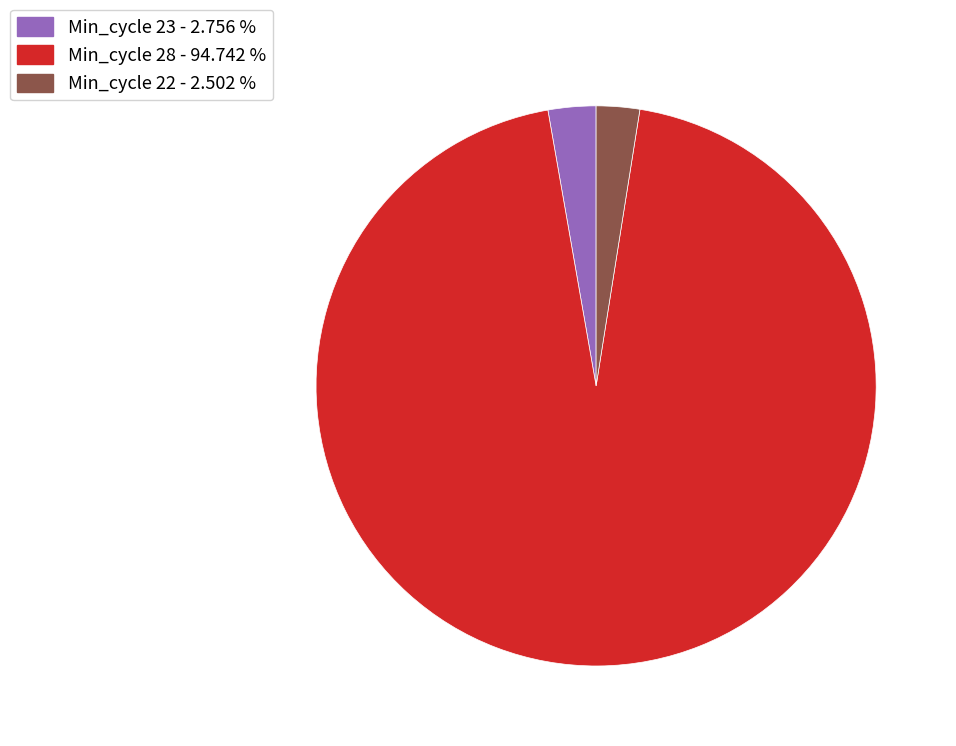

Is there any slice that represents more than half of the pie?

Yes